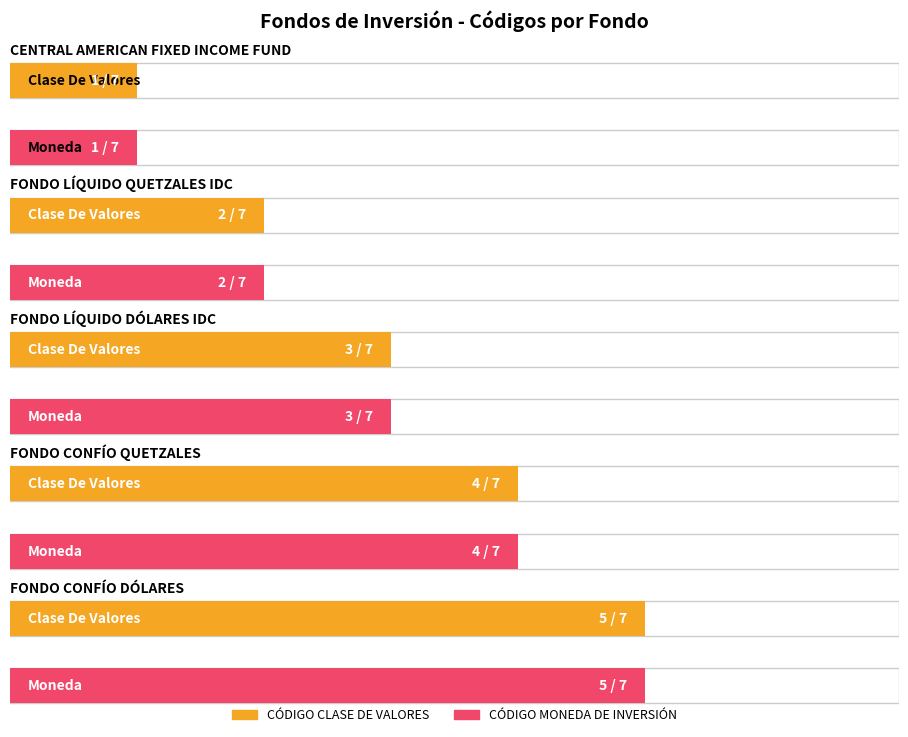

Which series has the largest range (max minus min)?

CÓDIGO CLASE DE VALORES